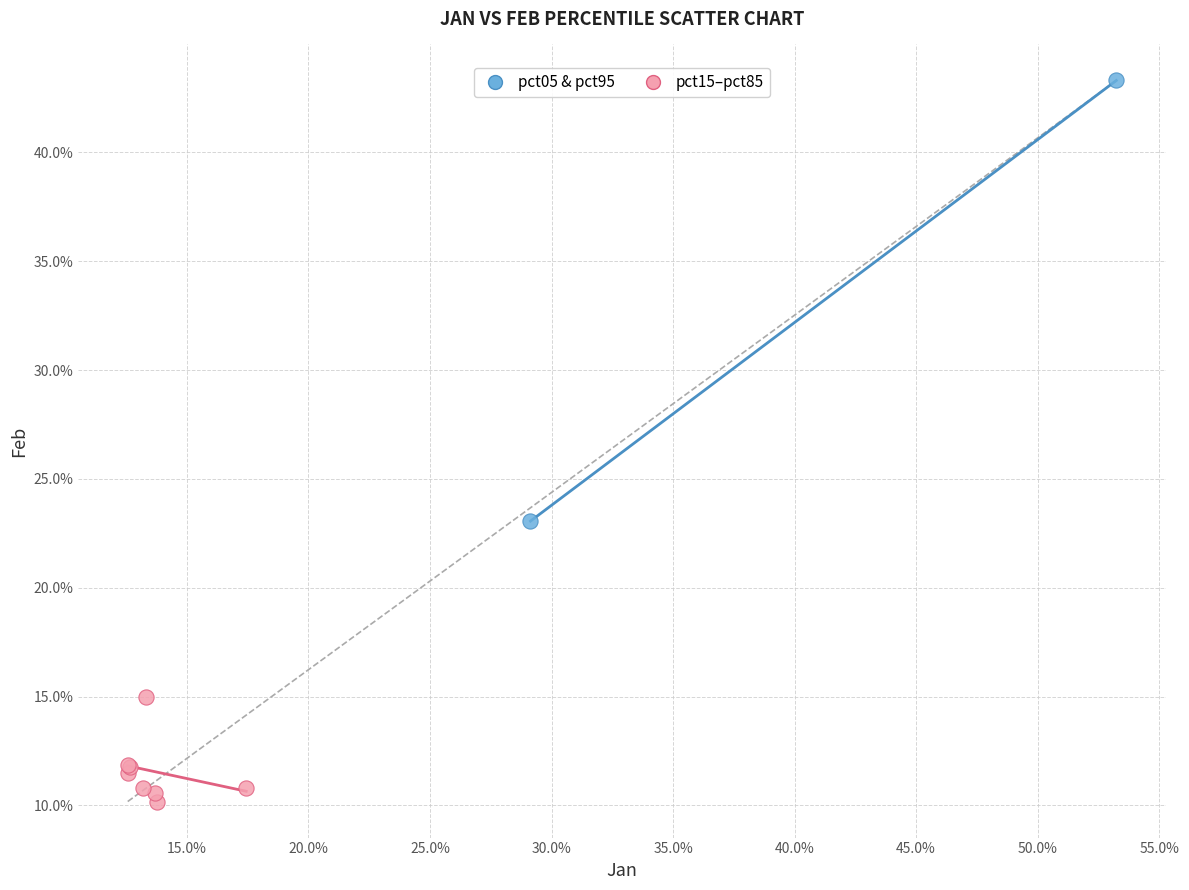

Which series contains the lowest Y value?

pct15–pct85